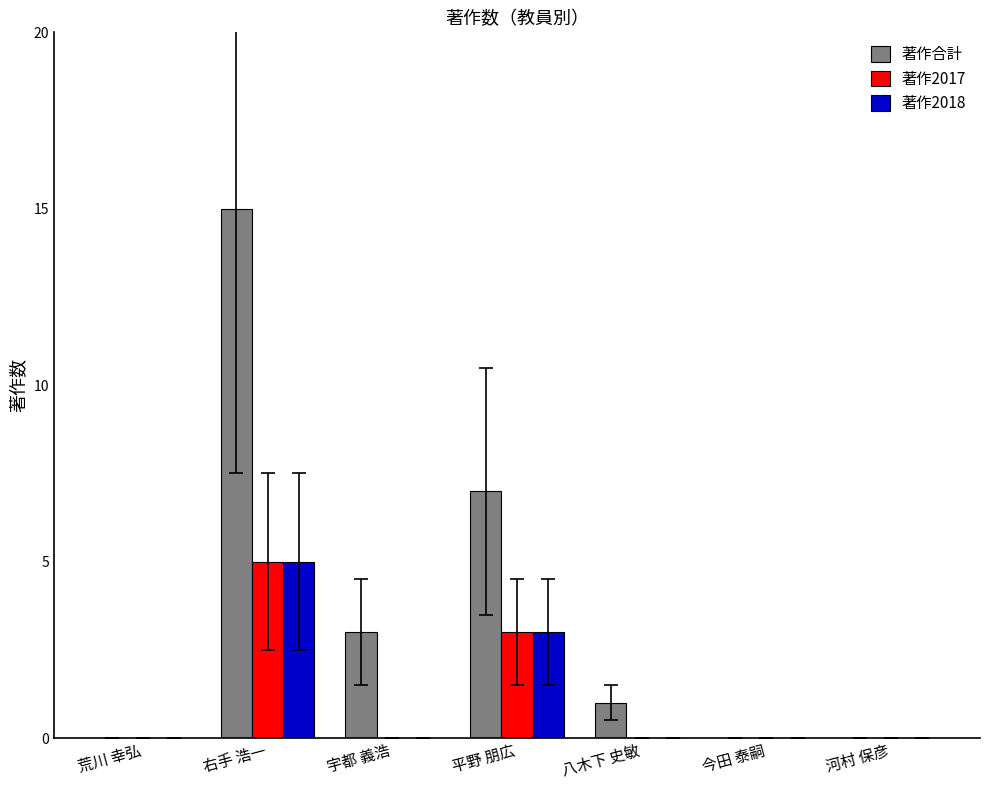

What is the total value across all series at 平野 朋広?

13